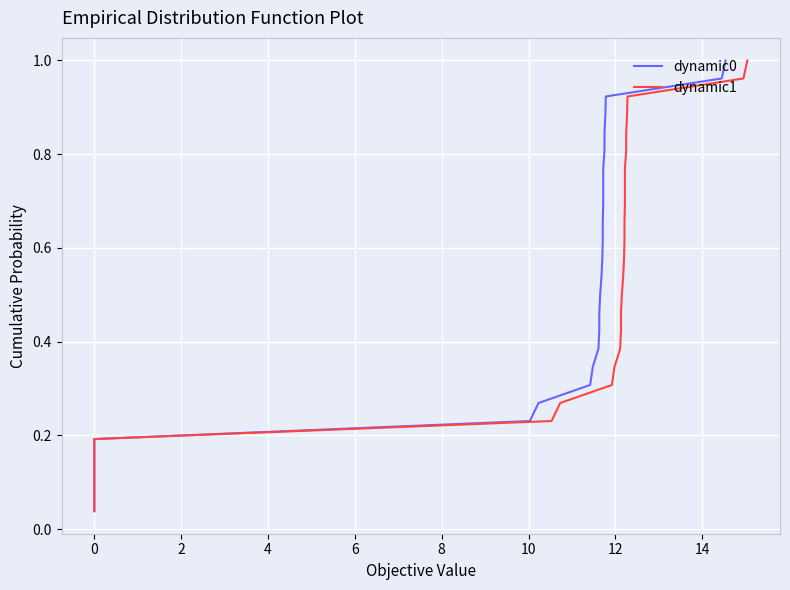

What are all the series names shown in the legend?

dynamic0, dynamic1